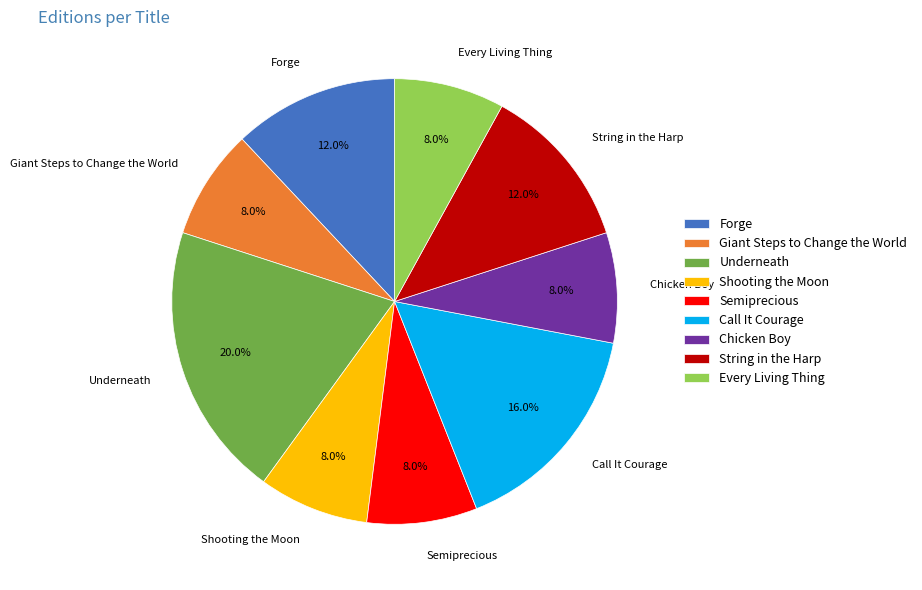

What portion of the pie excludes Every Living Thing?

92.0%